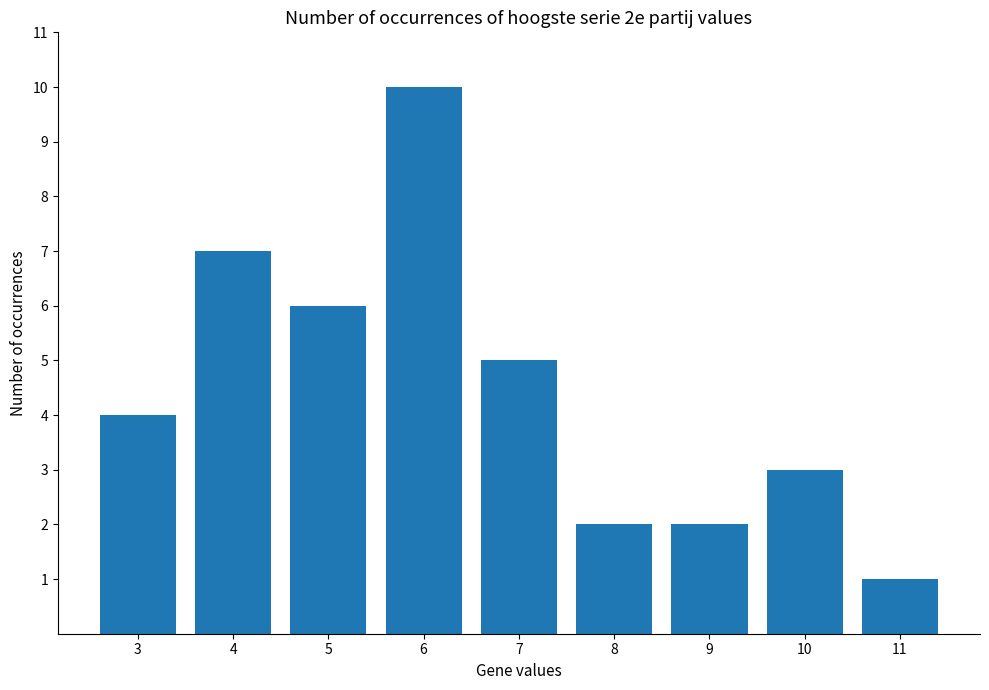

At which category does the chart reach its peak across all series?

6